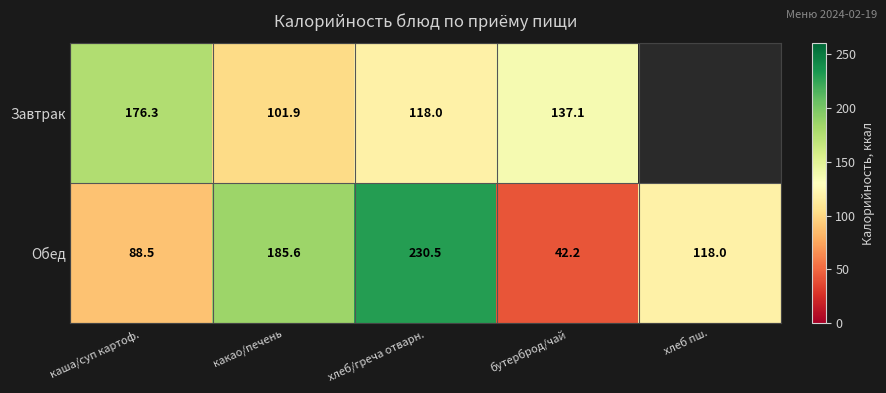

Read the Обед value at какао/печень.

185.6